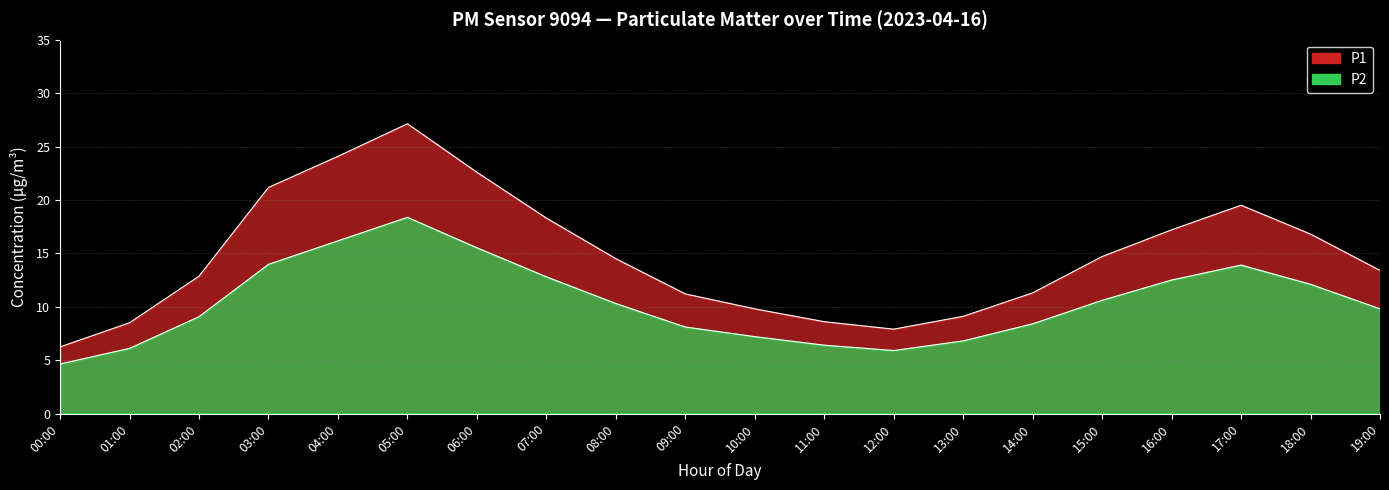

True or false: P1 has a value of 12.2 at 17:00.

False